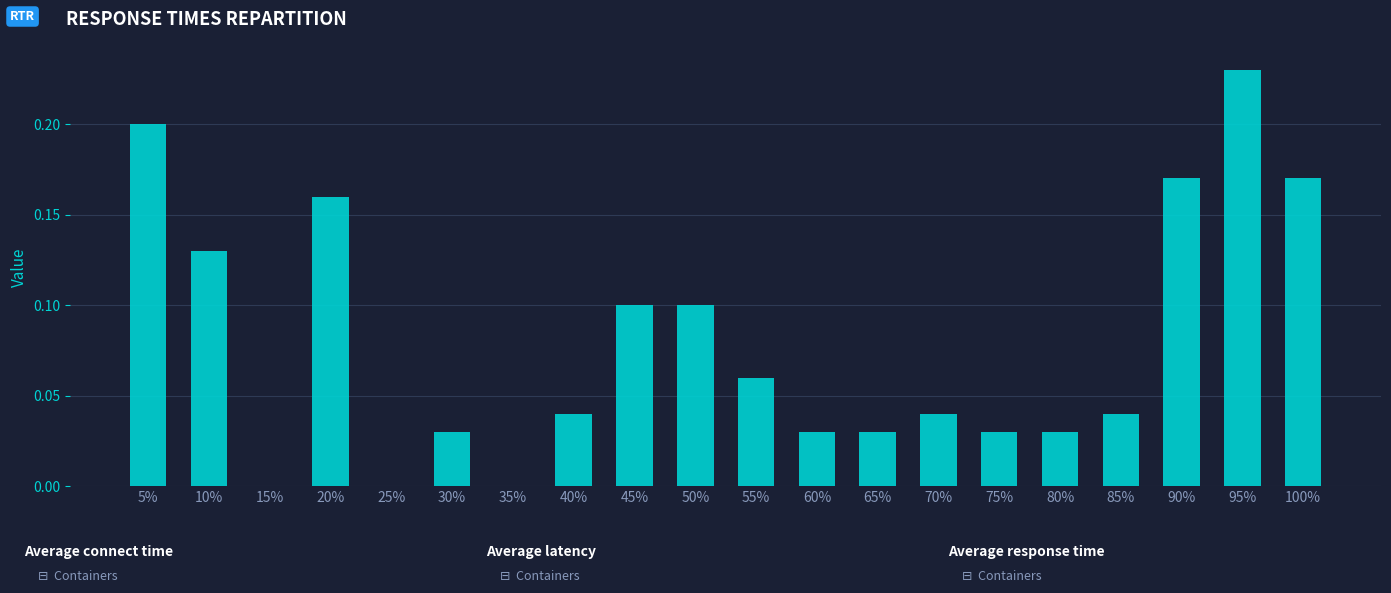

What is the sum of all values?

1.6